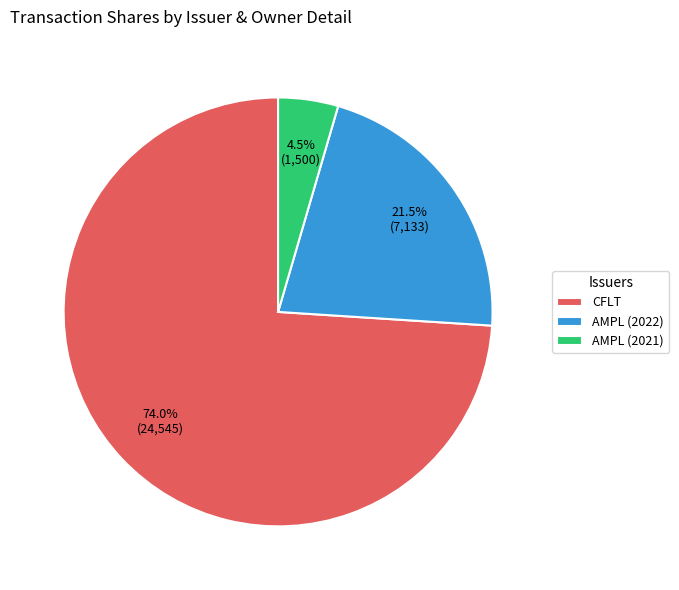

What is the smallest slice in the pie chart?

AMPL (2021)